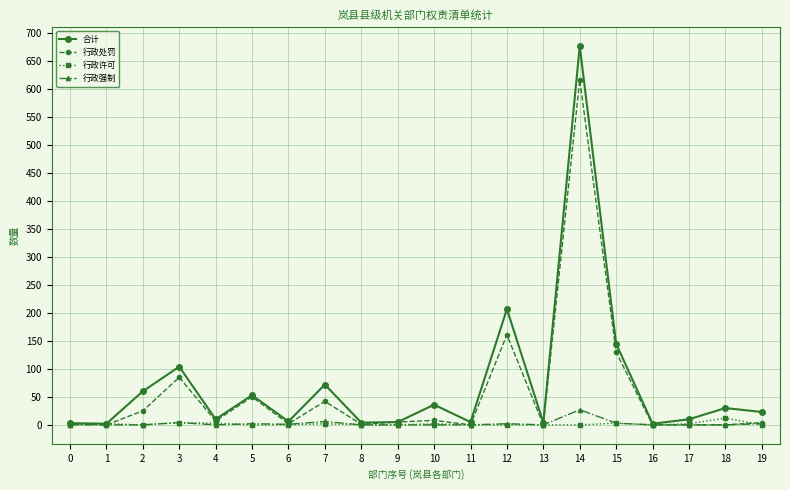

True or false: 行政处罚 has a value of 130 at 15.

True